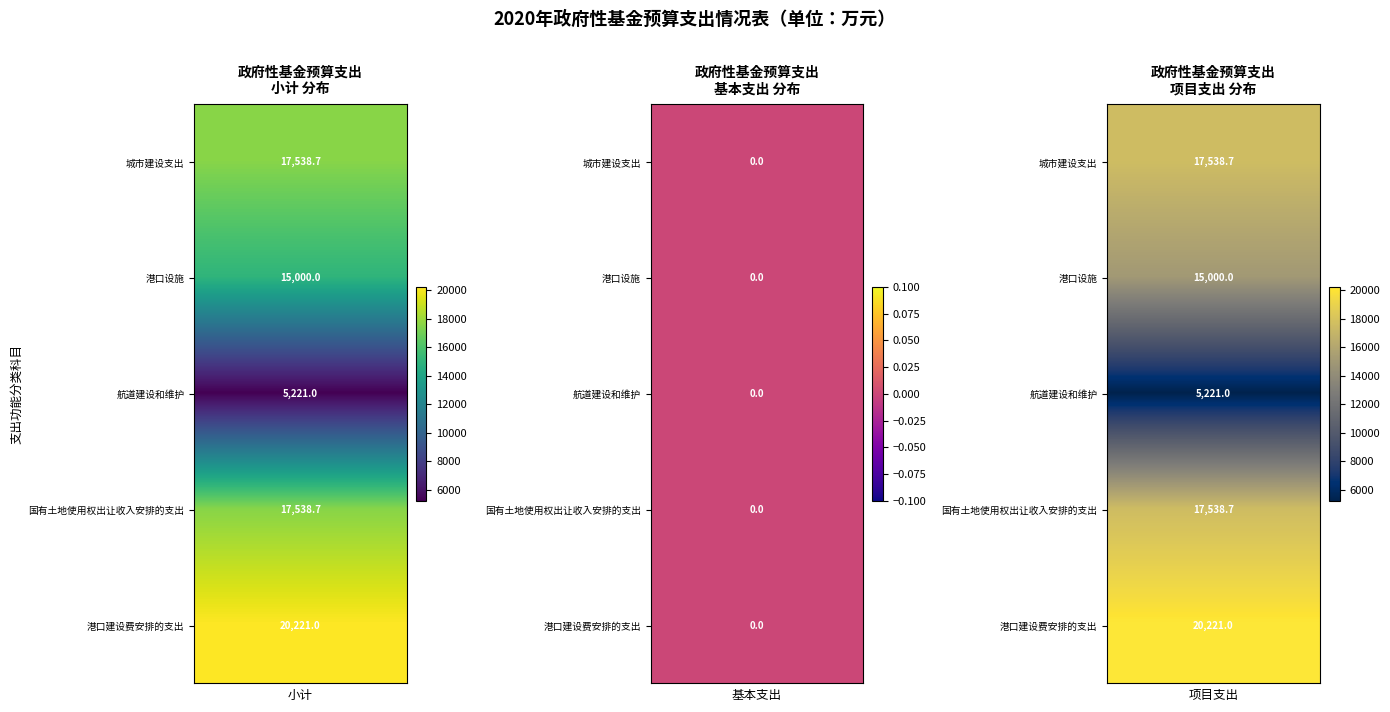

What is the total value across all series at 4?

75519.4